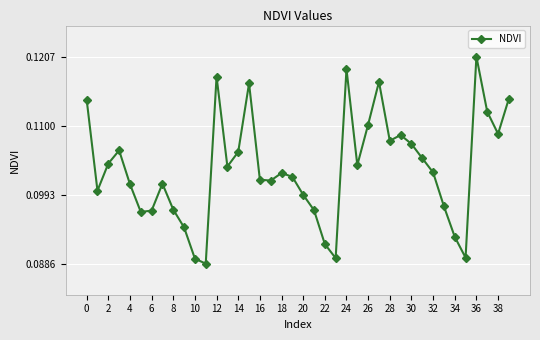

How many points are lower than both their immediate neighbors (excluding endpoints)?

10